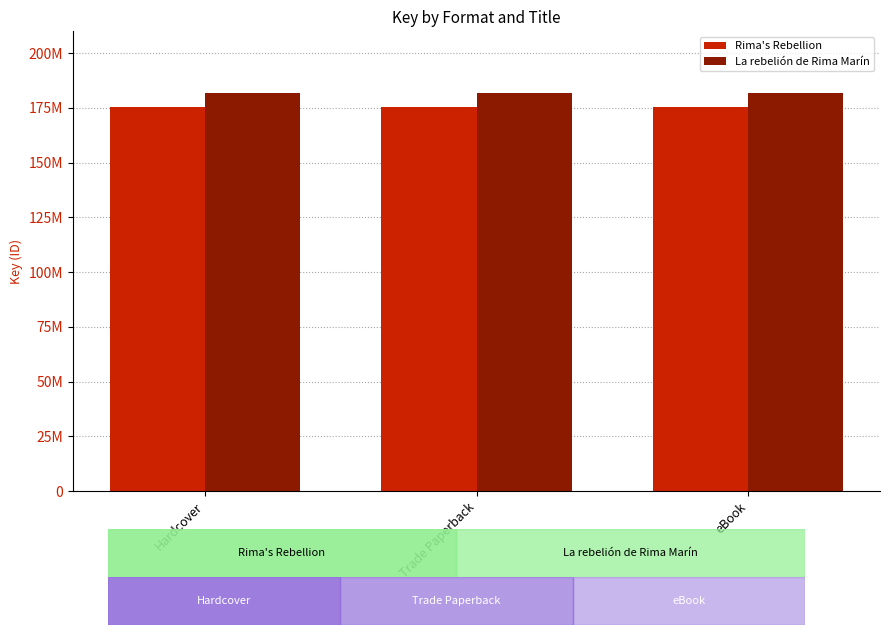

Are the bars horizontal?

No